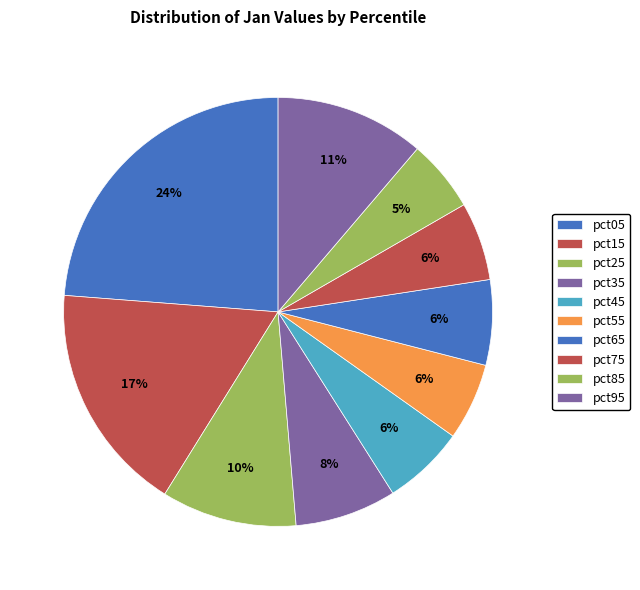

To the nearest percent, what is the combined percentage of pct85 and pct75?

11%